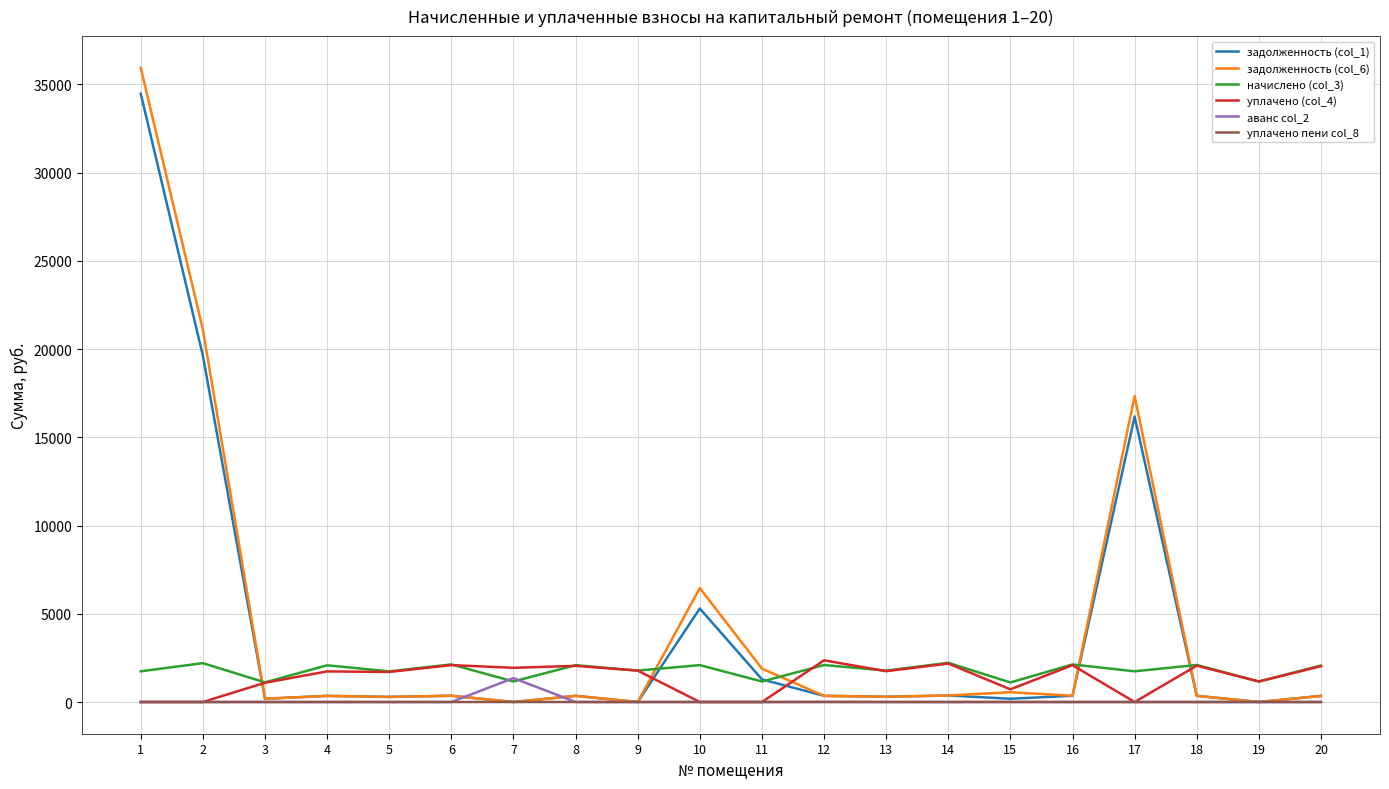

Does the chart display data point markers on the line(s)?

No